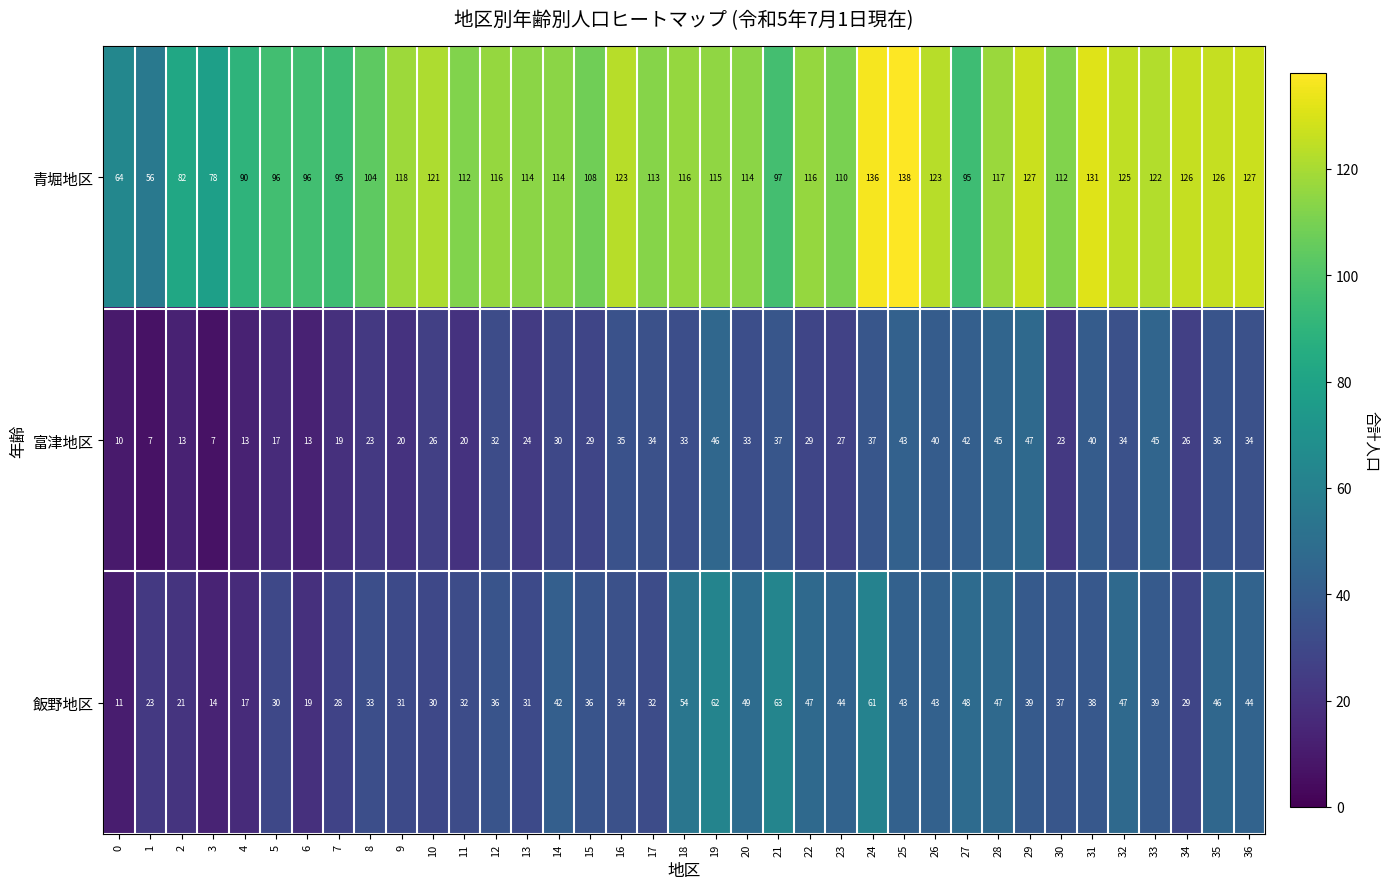

What is the difference between the 飯野地区 values at 6 and 22?

28